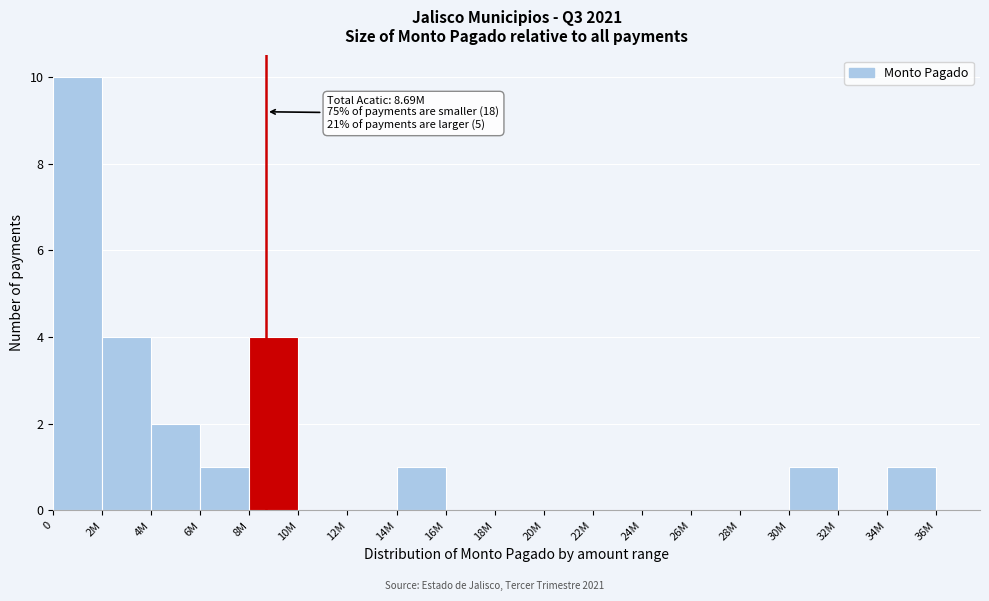

Reading left to right, transcribe all the data shown in this chart.

0=10	2M=4	4M=2	6M=1	8M=4	10M=0	12M=0	14M=1	16M=0	18M=0	20M=0	22M=0	24M=0	26M=0	28M=0	30M=1	32M=0	34M=1